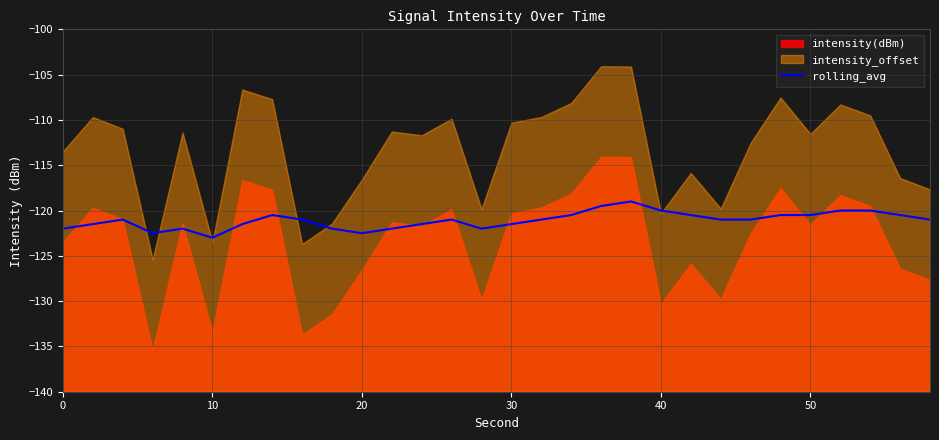

What is the average value?

-121.1